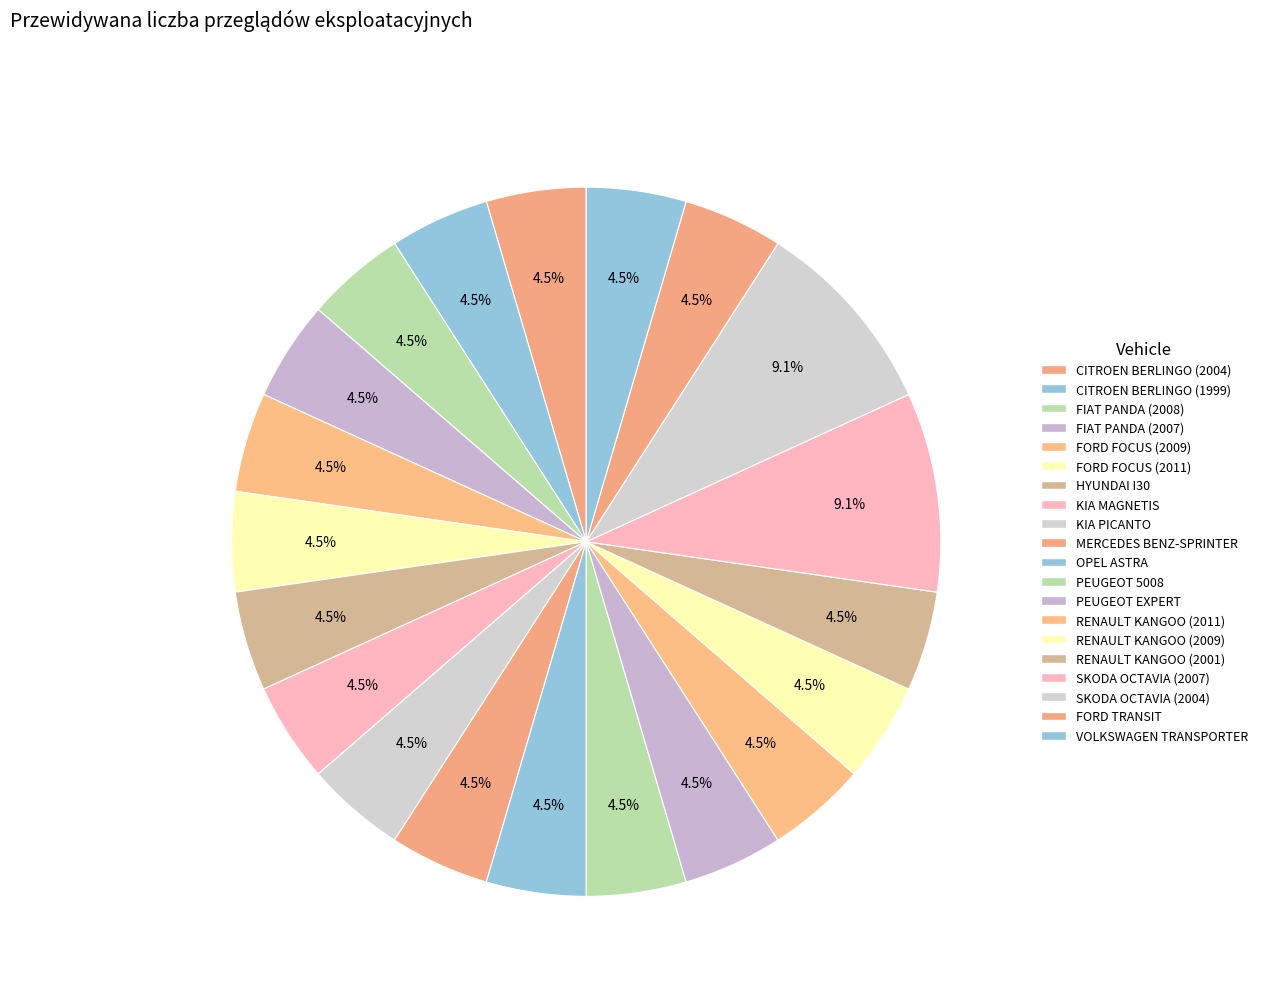

How many segments does this pie chart have?

20